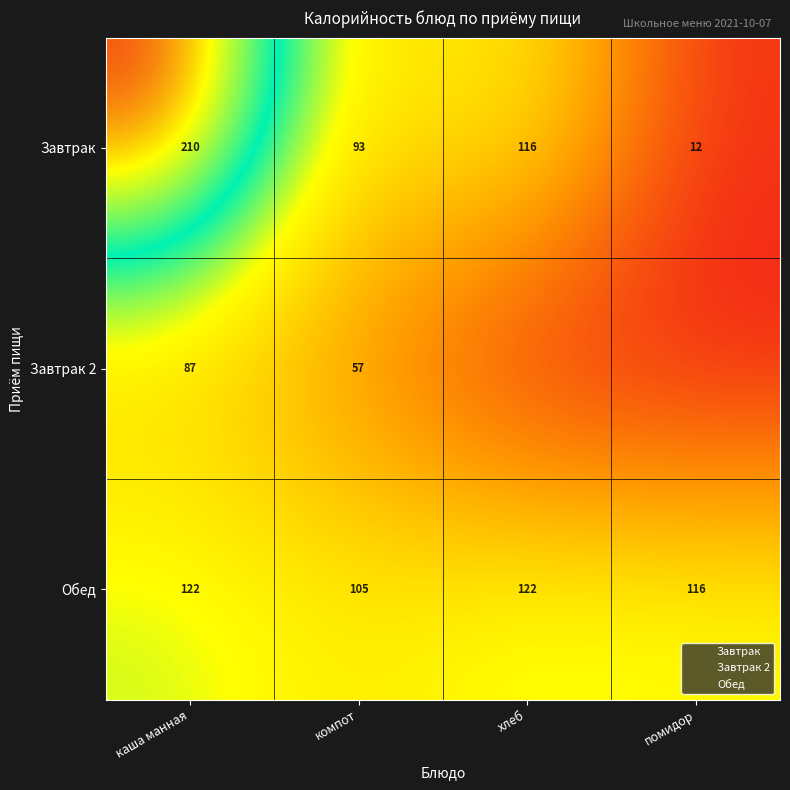

Is it true that Завтрак 2 equals 0.5 at каша манная?

False